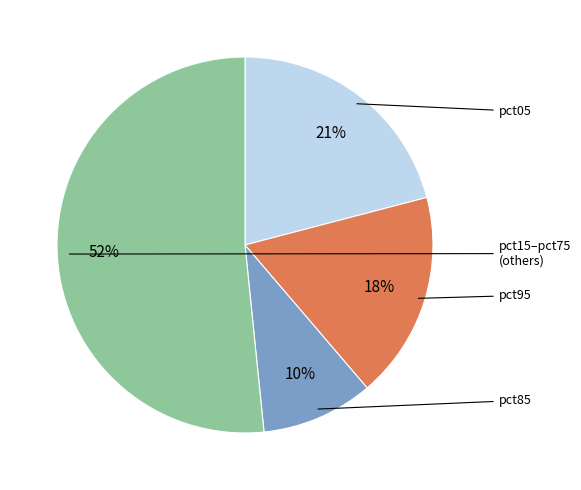

To the nearest percent, what is the difference between the largest and smallest slice percentages?

42%